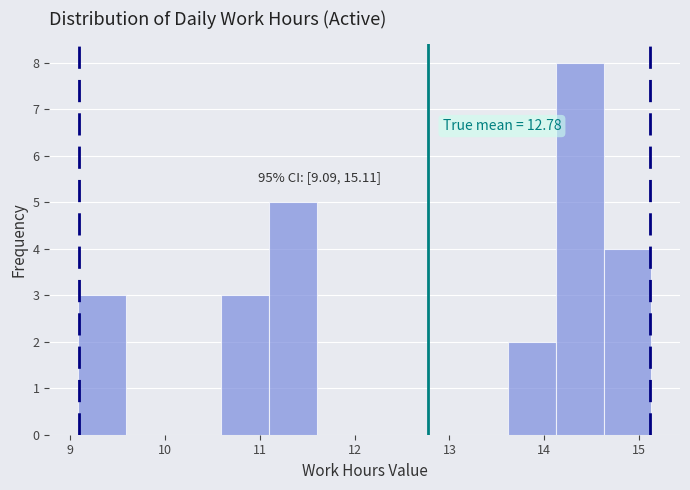

Over which range of the x-axis is the bar tallest?

14.1 to 14.6